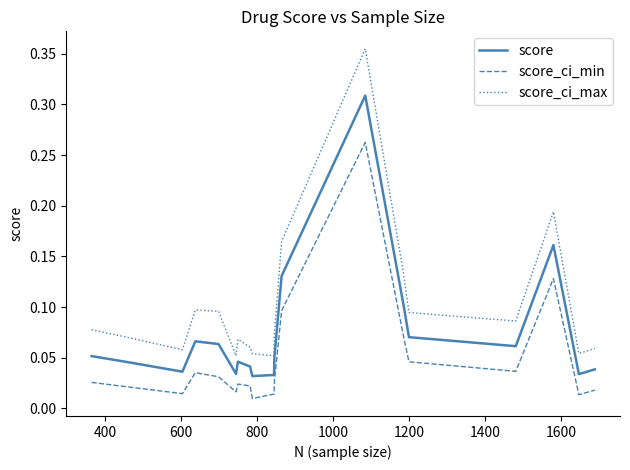

Which series has the largest range (max minus min)?

score_ci_max